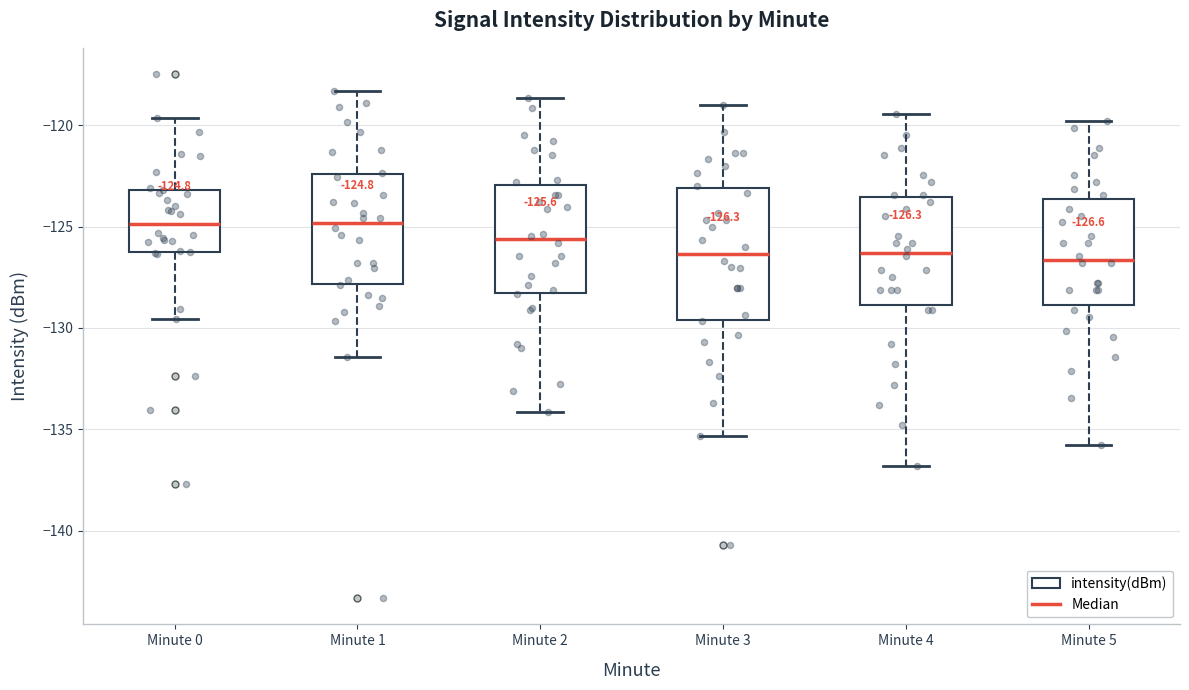

Which box is the tallest, from its lower edge to its upper edge?

Minute 3